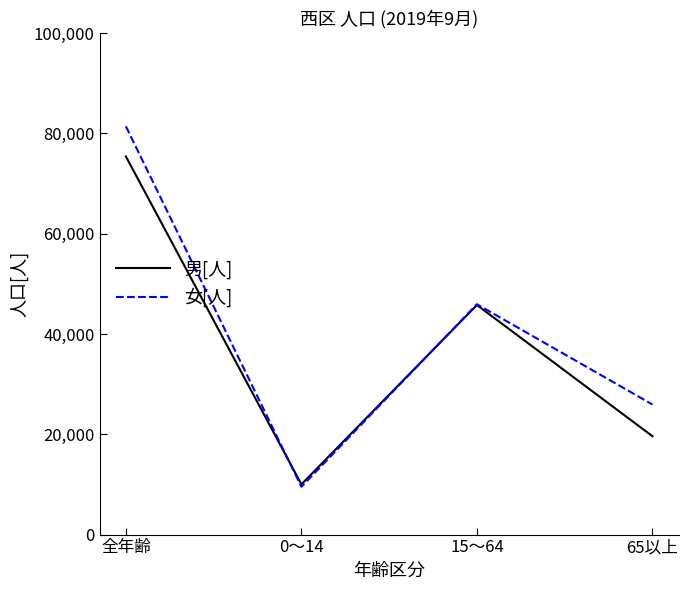

What is the smallest value displayed?

9540